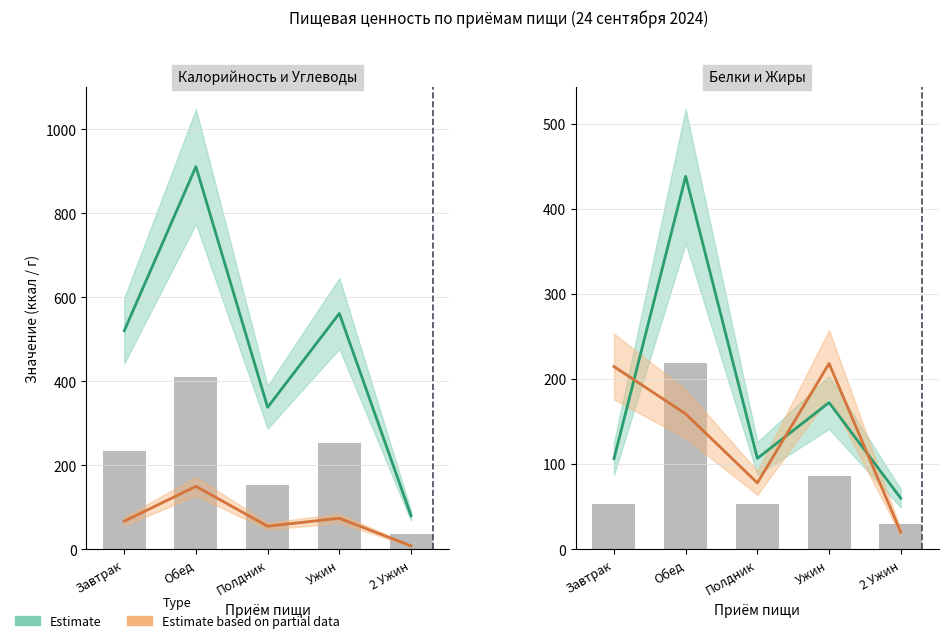

What is the lowest value of the Белки series?

60.0